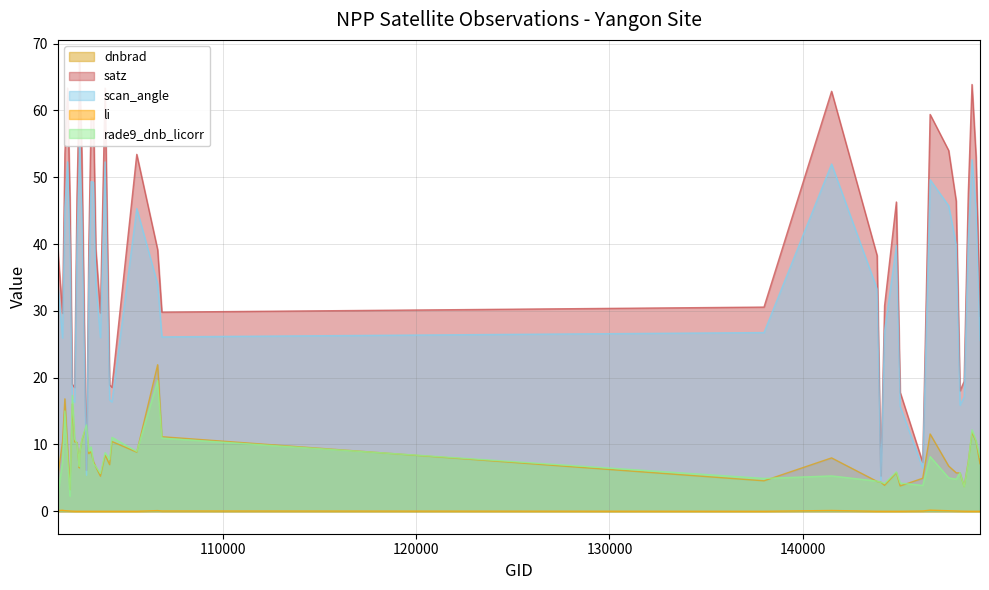

True or false: li and dnbrad cross at least once.

False